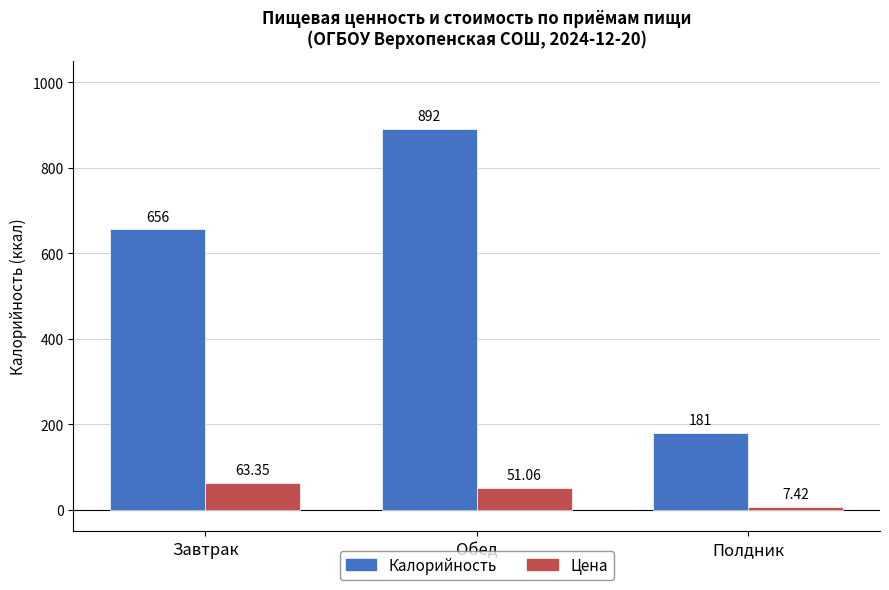

What is the label of the 1st bar from the left?

Завтрак